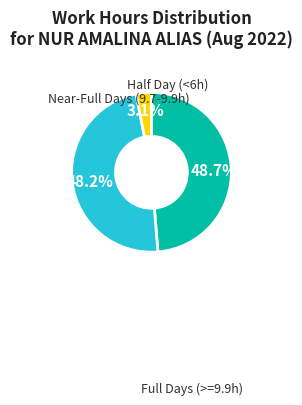

Is there a majority slice in this chart?

No